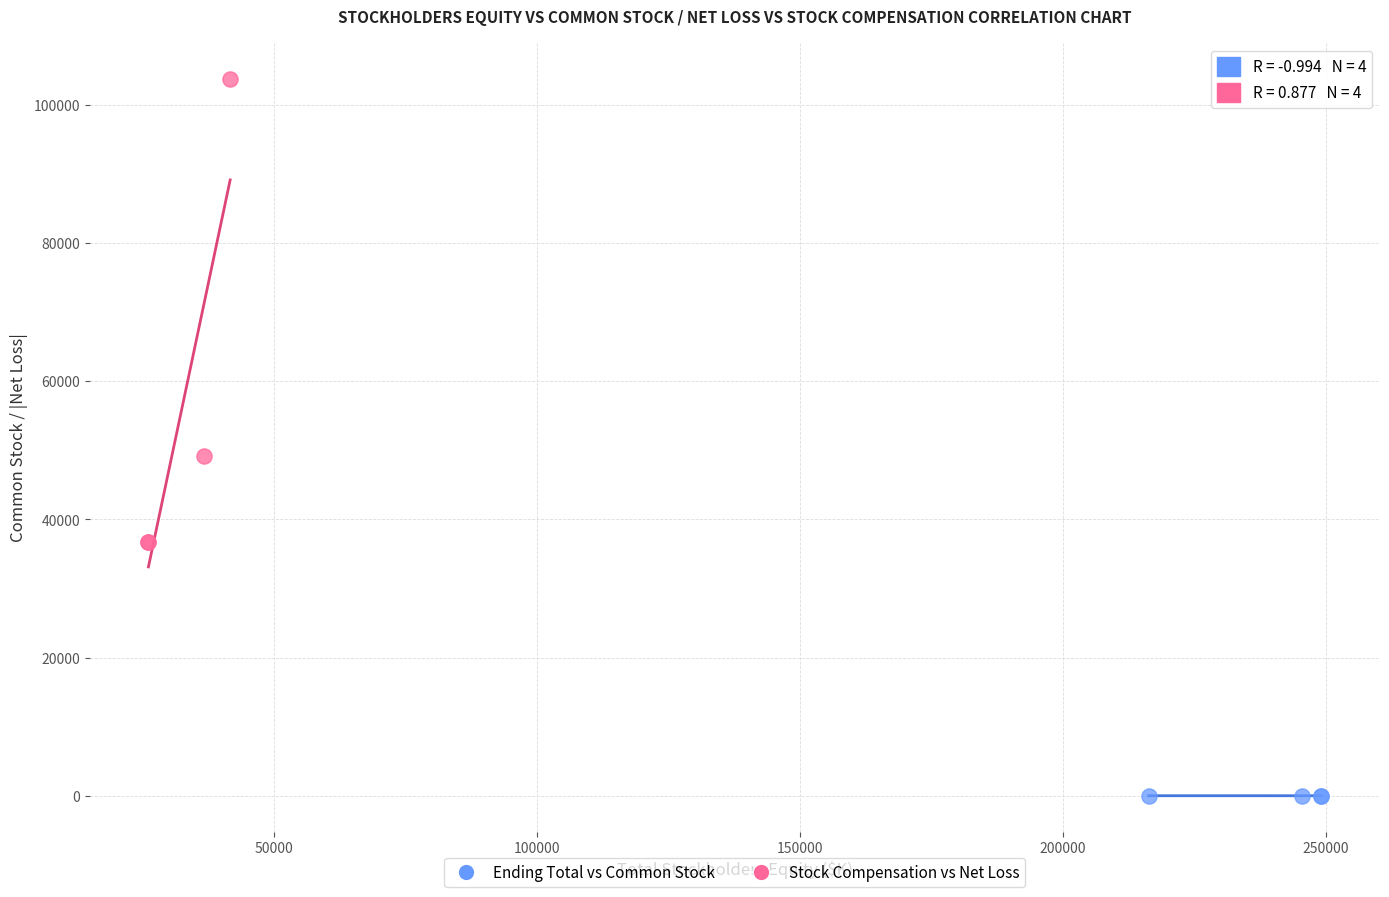

Which series has the largest Y range (max minus min)?

Stock Compensation vs Net Loss